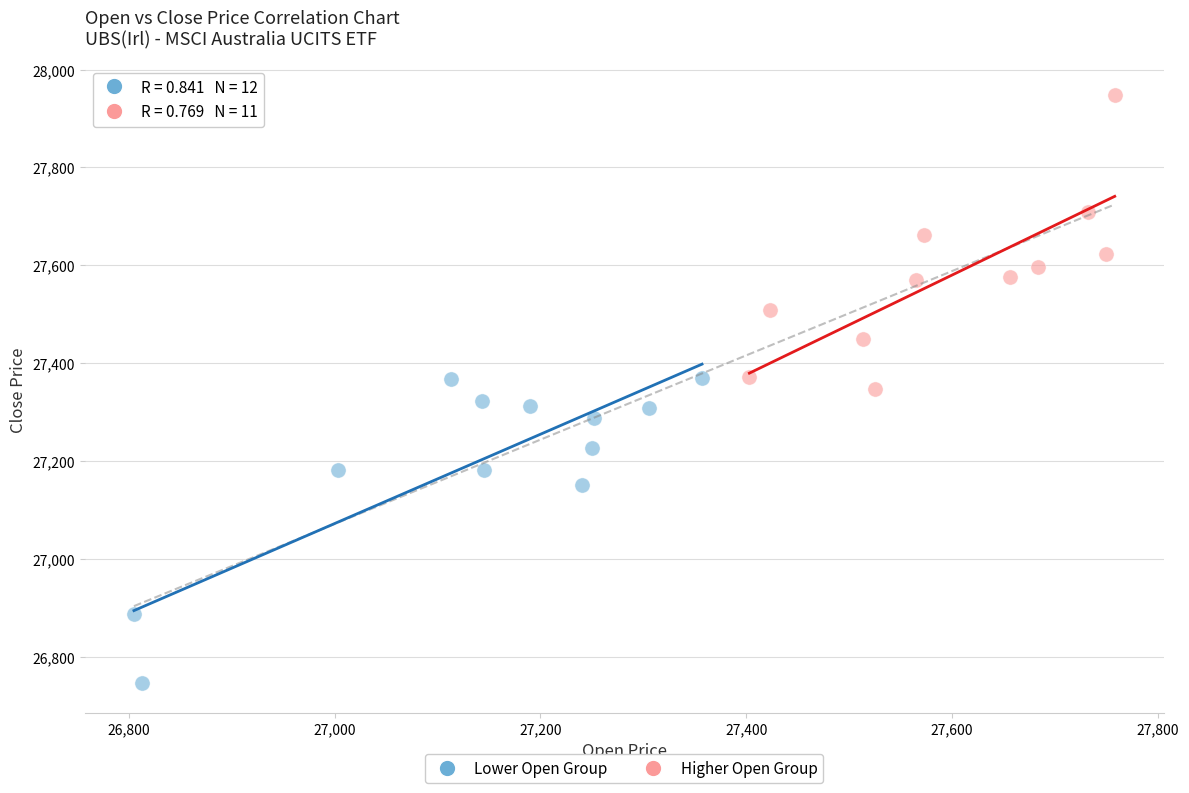

Which series reaches the minimum Y coordinate?

Lower Open Group